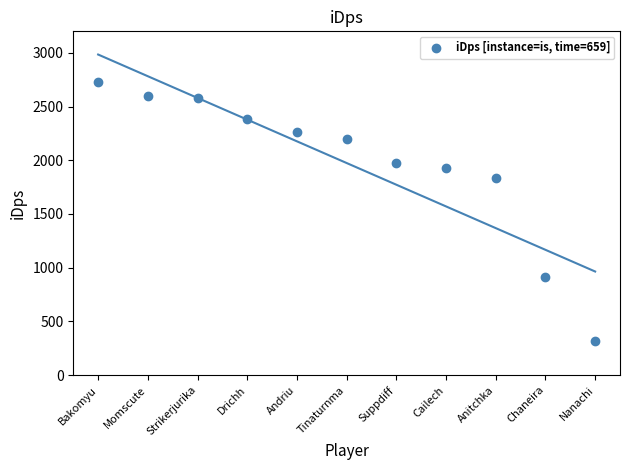

What is the range of Y values (max minus min)?

2412.4